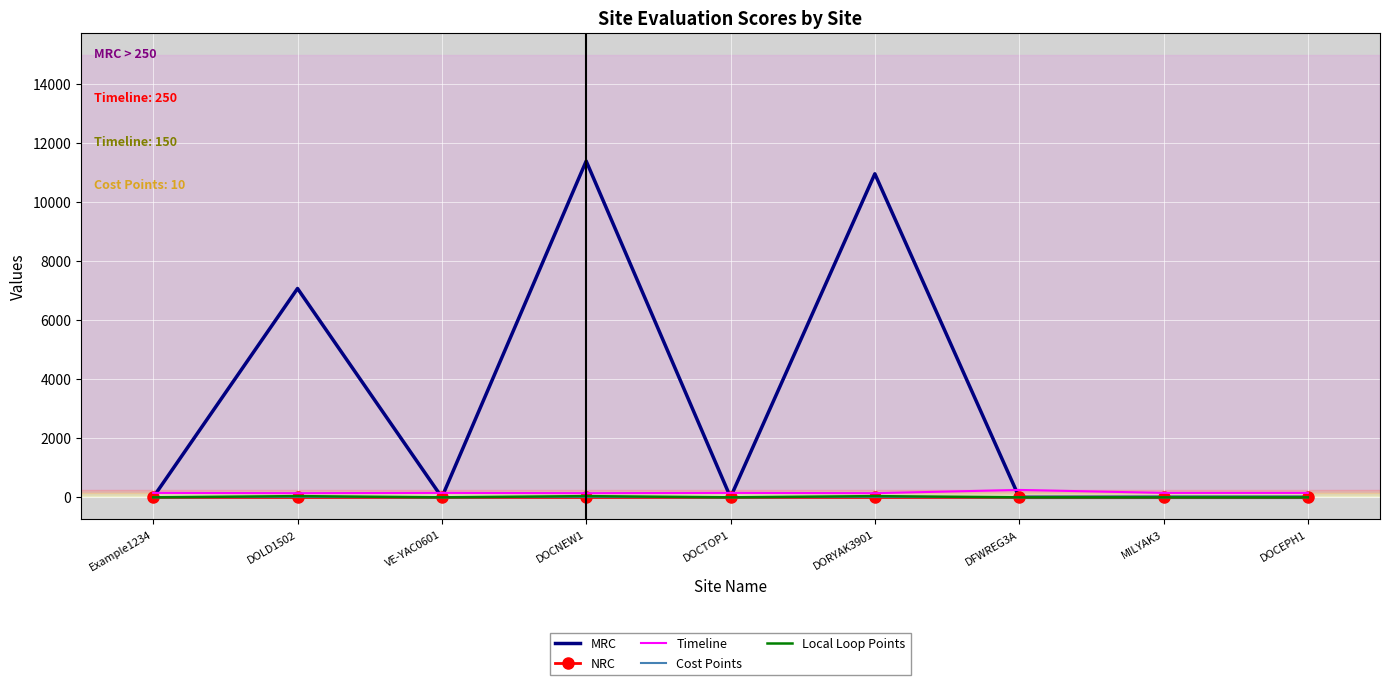

What position from the right is DOLD1502?

8